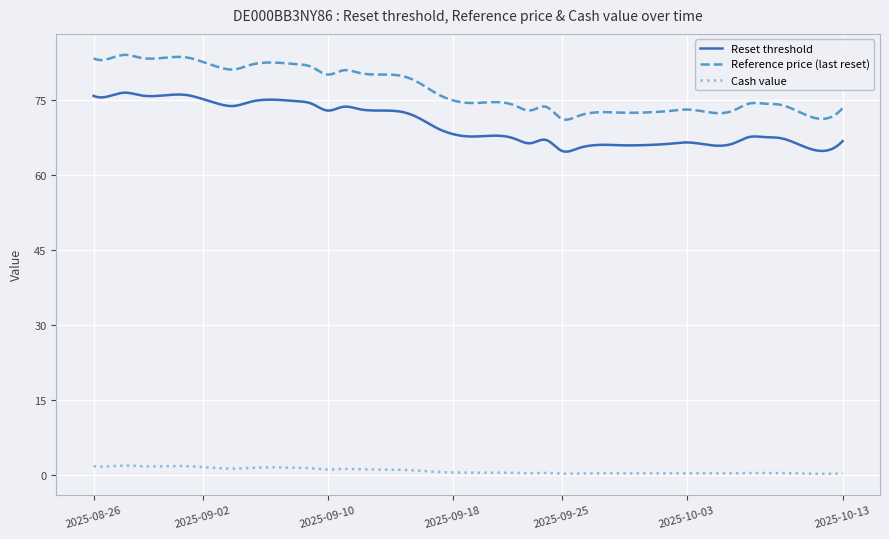

What is the average value of the Reset threshold series?

70.1